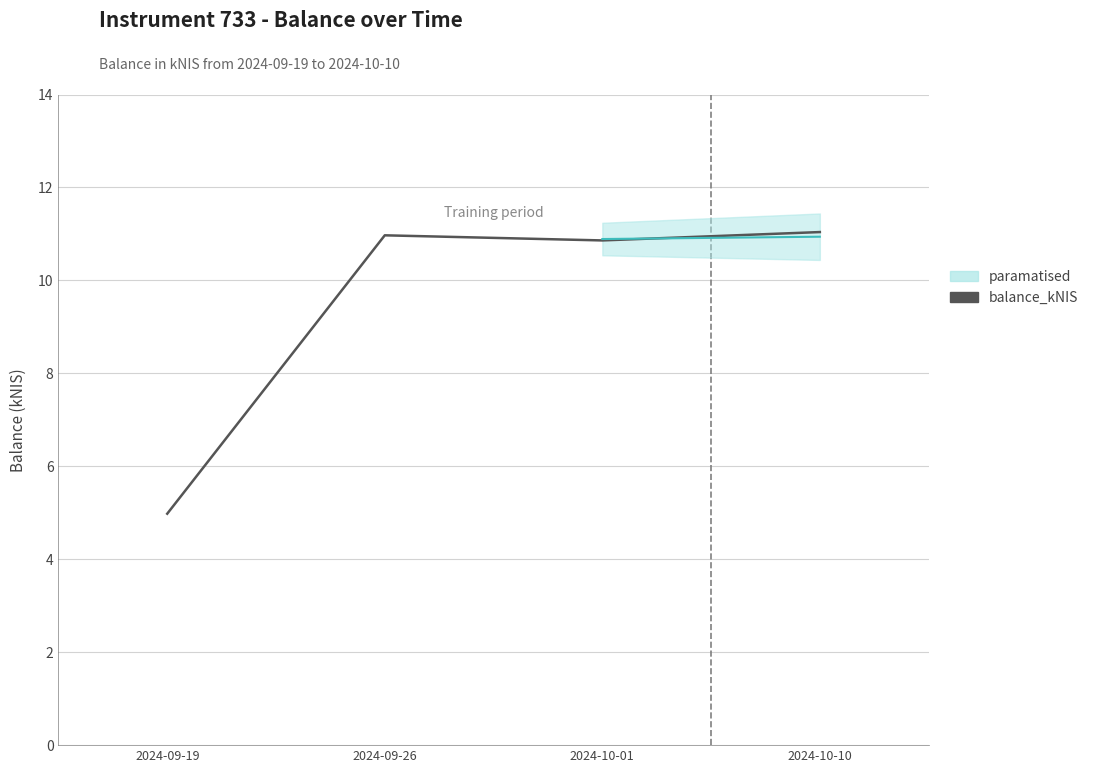

What is the sum of all values?

37.9